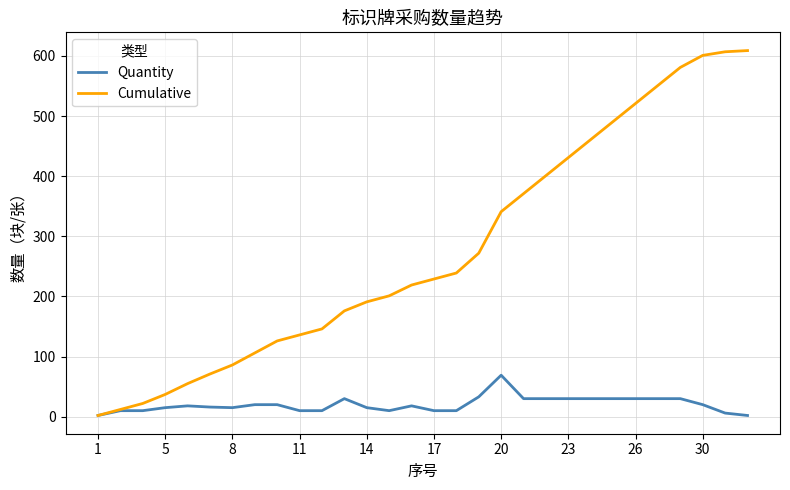

What is the difference between the maximum and minimum values in the Quantity series?

67